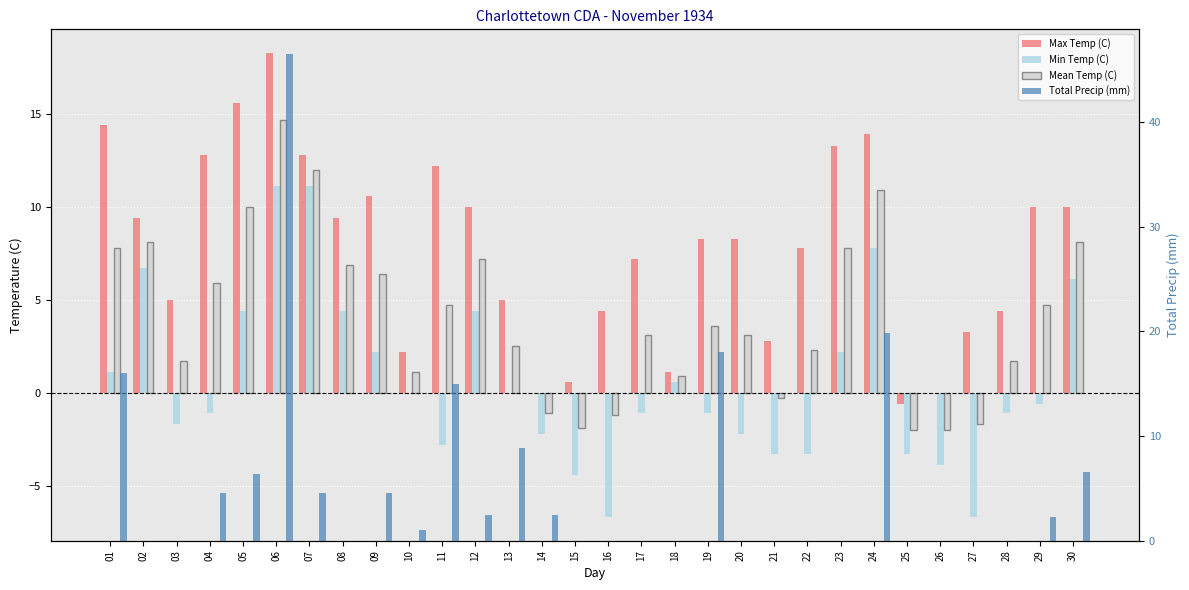

What is the total value across all series at 27?

-5.1